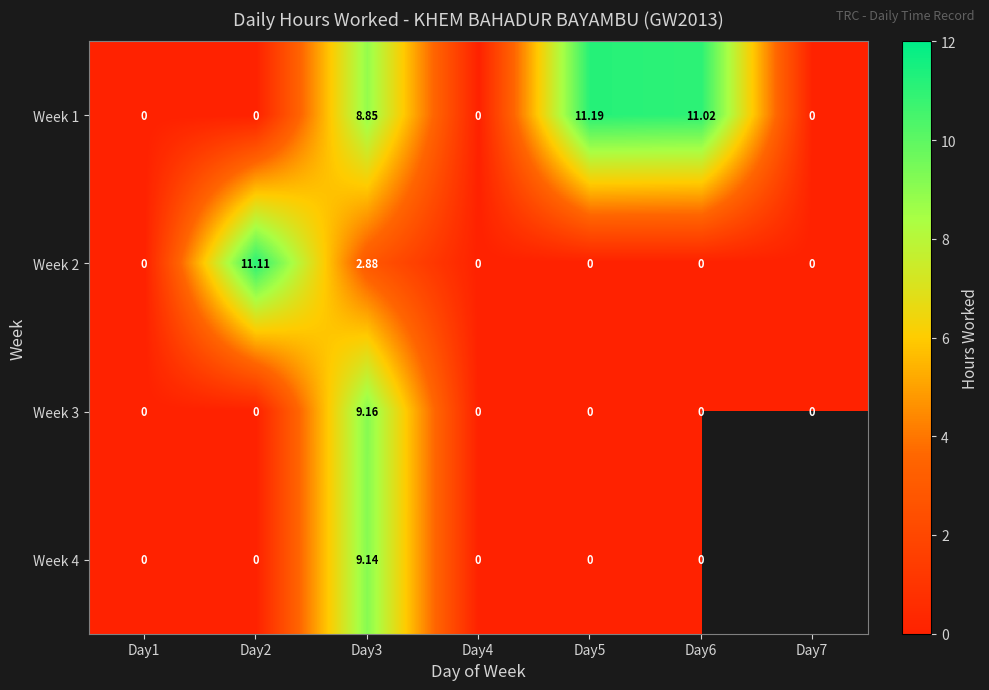

Between Day7 and Day6, which is larger?

Day6